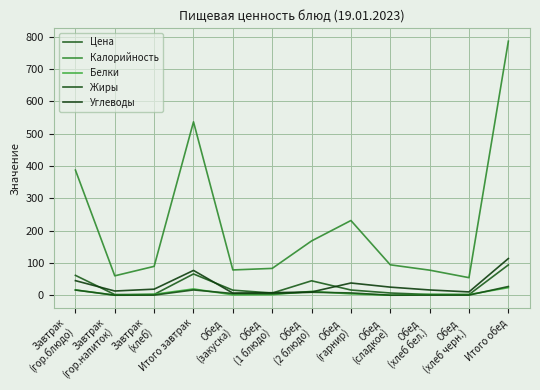

At which label does Углеводы first exceed 18?

Завтрак
(гор.блюдо)